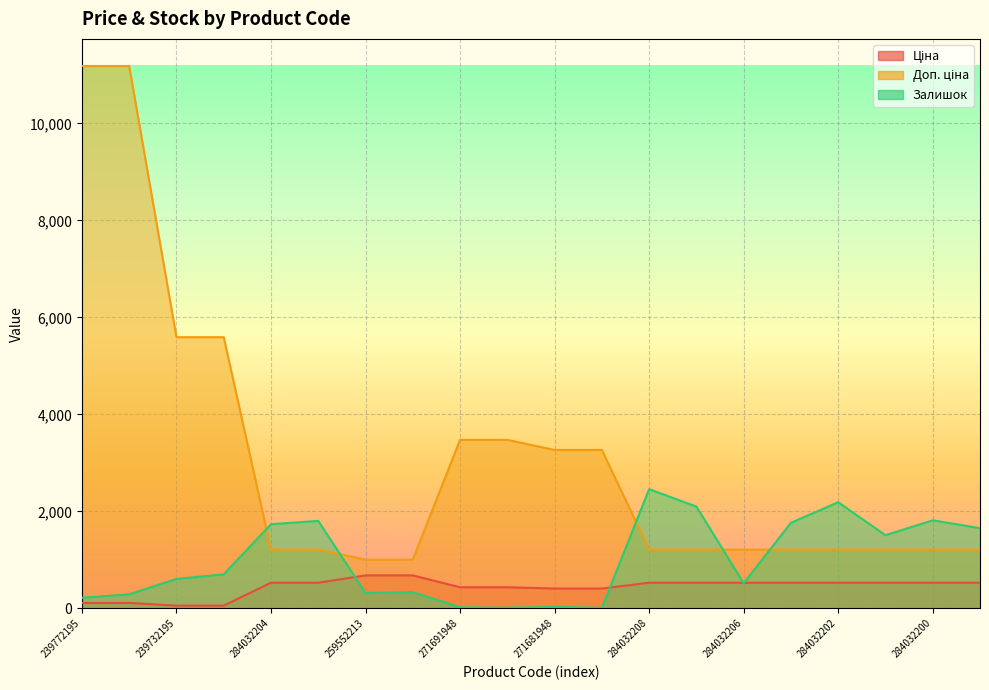

Reading left to right, transcribe all the data shown in this chart.

Ціна: 239772195=111.8	239772179=111.8	239732195=55.9	239732179=55.9	284032204=528.2	284032203=528.2	259552213=679.8	259552212=679.8	271691948=434.3	271691942=434.3	271681948=408.2	271681942=408.2	284032208=528.2	284032207=528.2	284032206=528.2	284032205=528.2	284032202=528.2	284032201=528.2	284032200=528.2	284032199=528.2
Доп. ціна: 239772195=11182.0	239772179=11182.0	239732195=5591.0	239732179=5591.0	284032204=1210.7	284032203=1210.7	259552213=1004.1	259552212=1004.1	271691948=3474.1	271691942=3474.1	271681948=3265.8	271681942=3265.8	284032208=1210.7	284032207=1210.7	284032206=1210.7	284032205=1210.7	284032202=1210.7	284032201=1210.7	284032200=1210.7	284032199=1210.7
Залишок: 239772195=218.0	239772179=290.0	239732195=606.0	239732179=702.0	284032204=1734.0	284032203=1804.0	259552213=317.0	259552212=334.0	271691948=22.0	271691942=13.0	271681948=30.0	271681942=10.0	284032208=2457.0	284032207=2099.0	284032206=518.0	284032205=1764.0	284032202=2189.0	284032201=1508.0	284032200=1816.0	284032199=1653.0